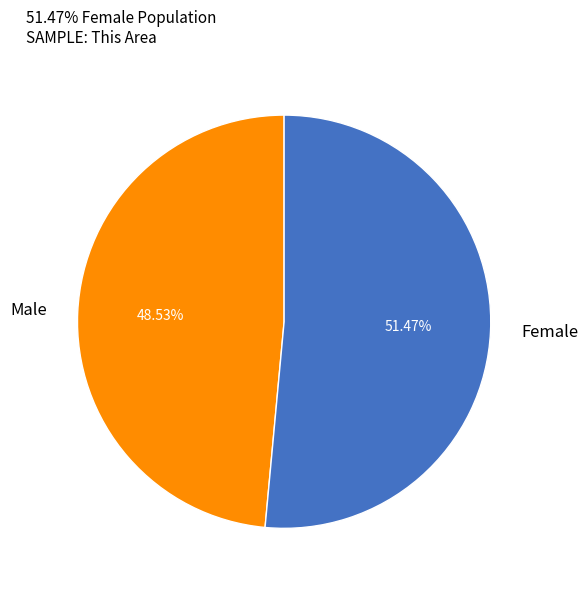

How many slices are in this pie chart?

2